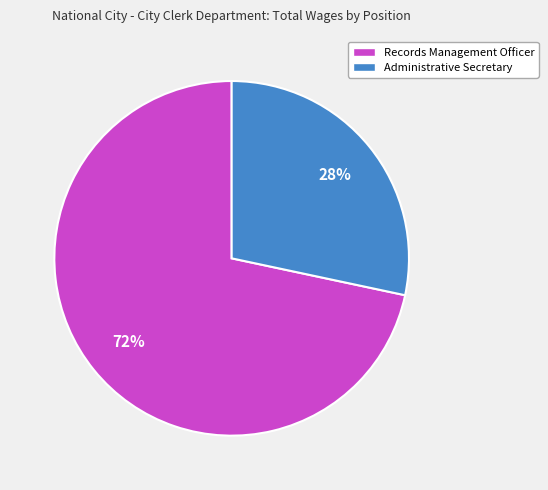

Does any single category account for the majority?

Yes